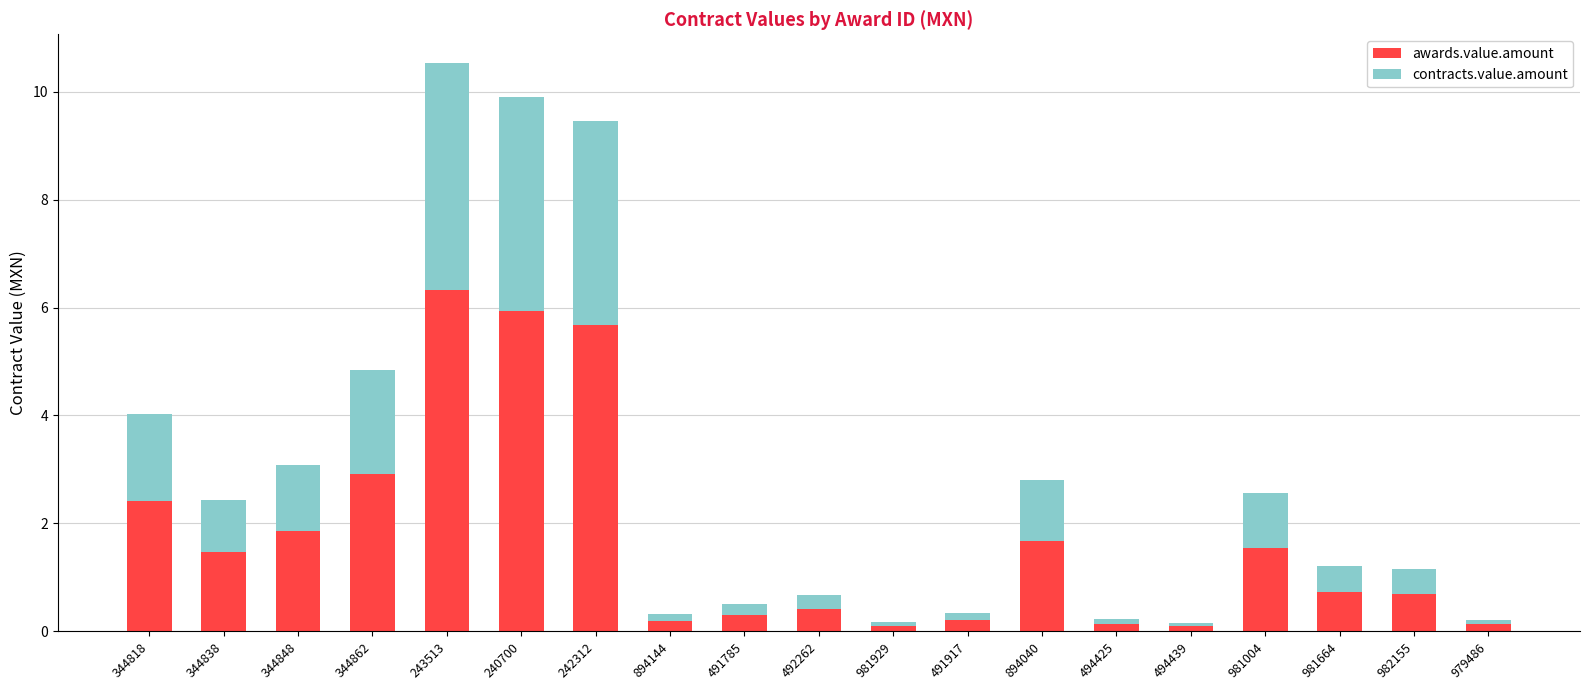

What is the highest value of the awards.value.amount series?

6.3